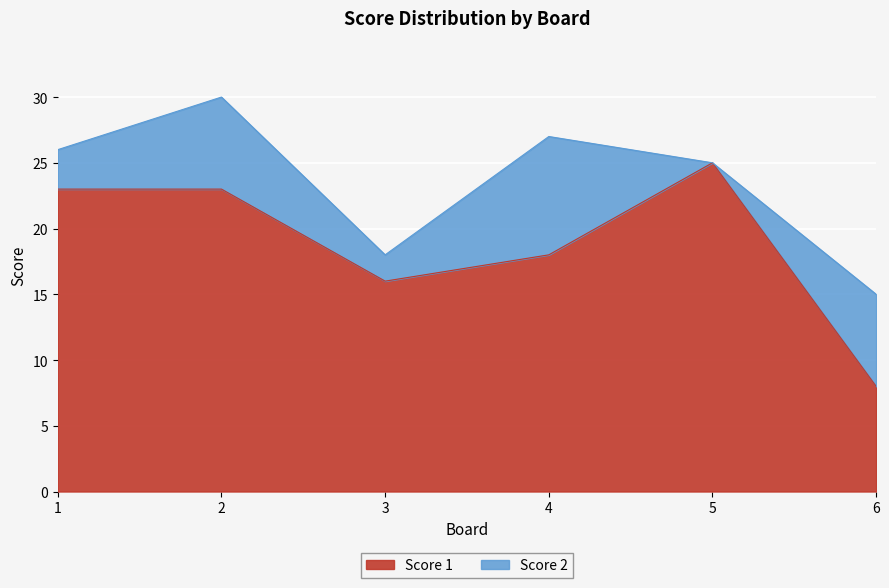

Reading left to right, what are all the values shown in this chart?

1=23	2=23	3=16	4=18	5=25	6=8